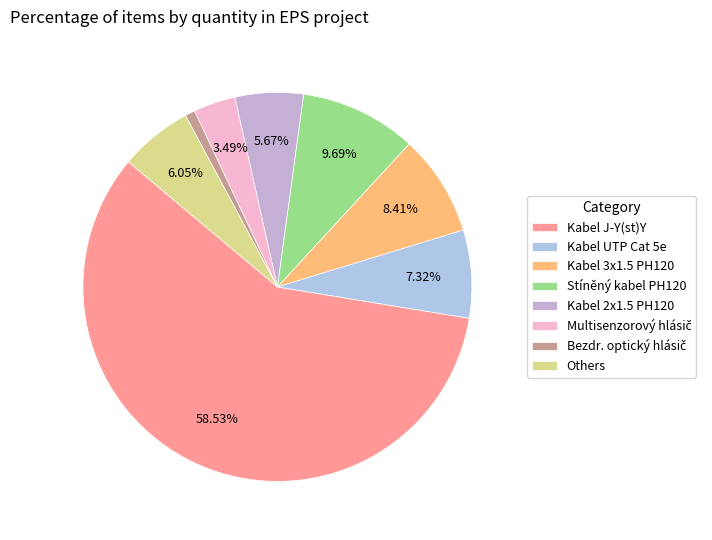

How many segments does this pie chart have?

8